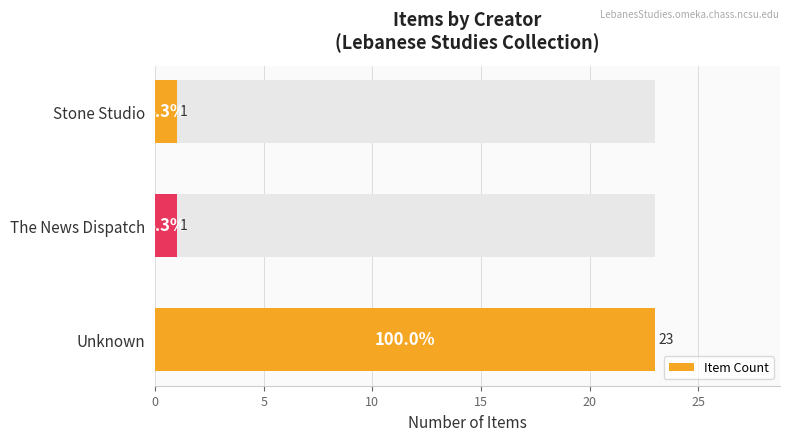

Is it true that the value at The News Dispatch is 2?

False